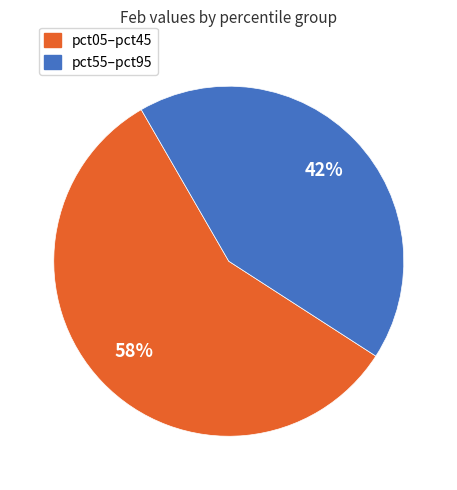

Does any single category account for the majority?

Yes